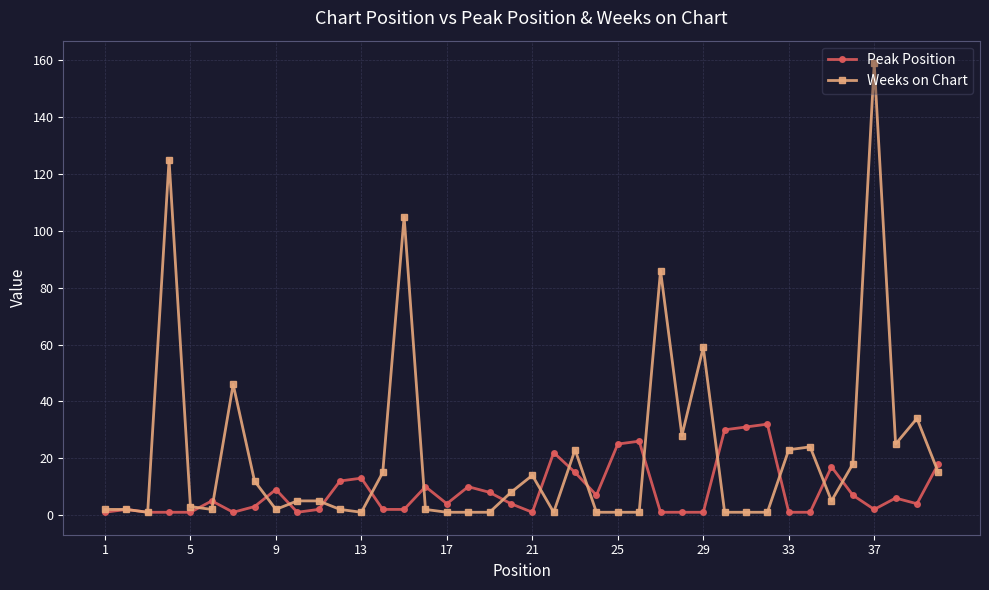

Which series has the widest spread of values?

Weeks on Chart